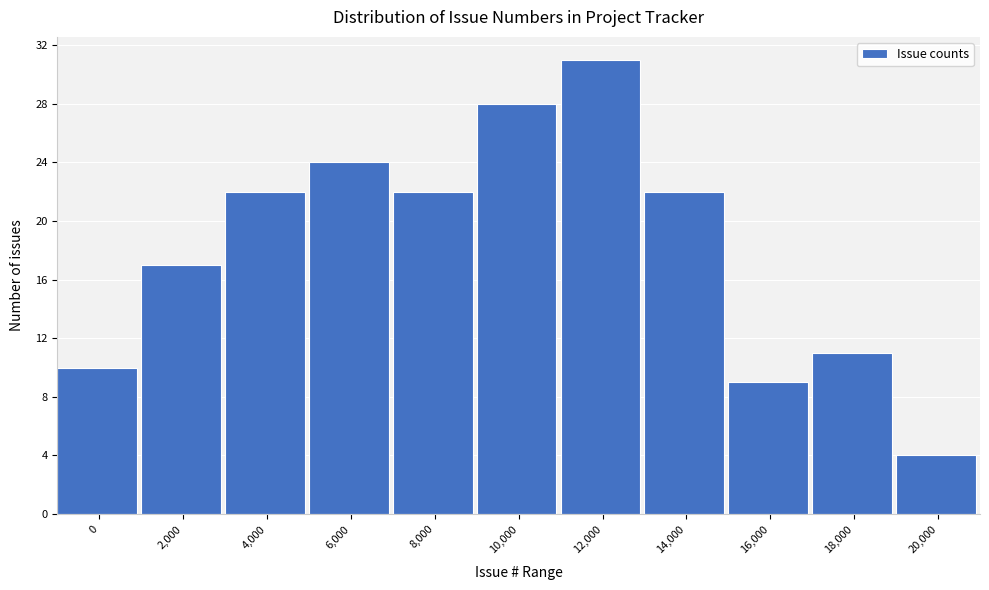

Reading right to left, transcribe all the data shown in this chart.

20,000=4	18,000=11	16,000=9	14,000=22	12,000=31	10,000=28	8,000=22	6,000=24	4,000=22	2,000=17	0=10